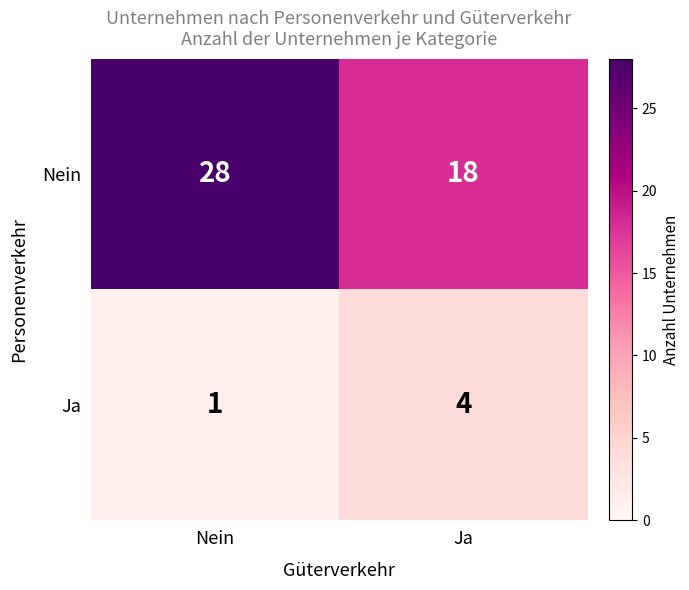

The Nein series shows 39 at Nein. True or false?

False